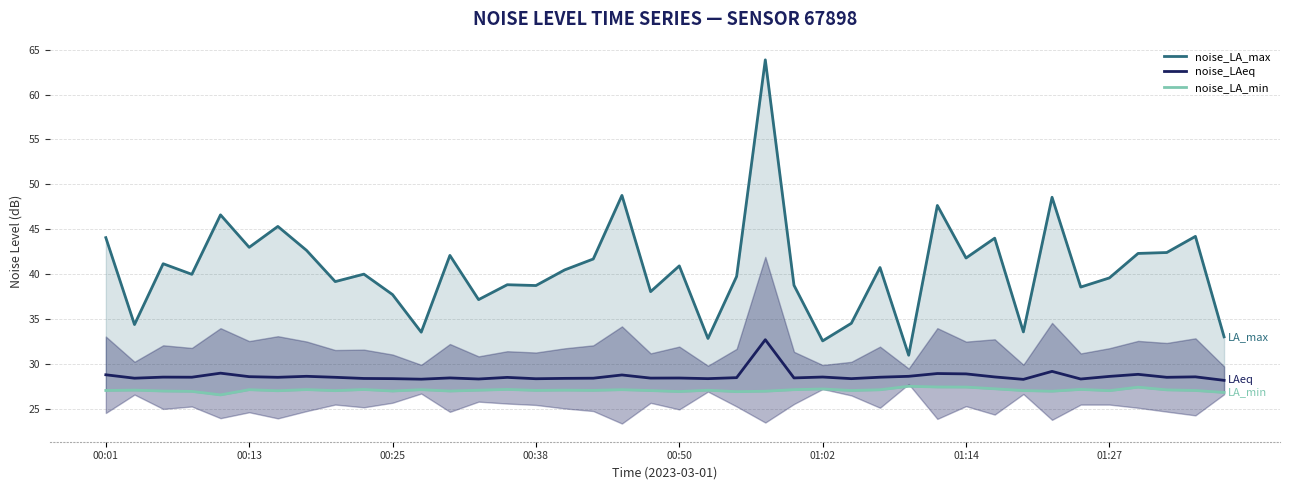

The value of noise_LAeq at 01:02 is 45.8. True or false?

False